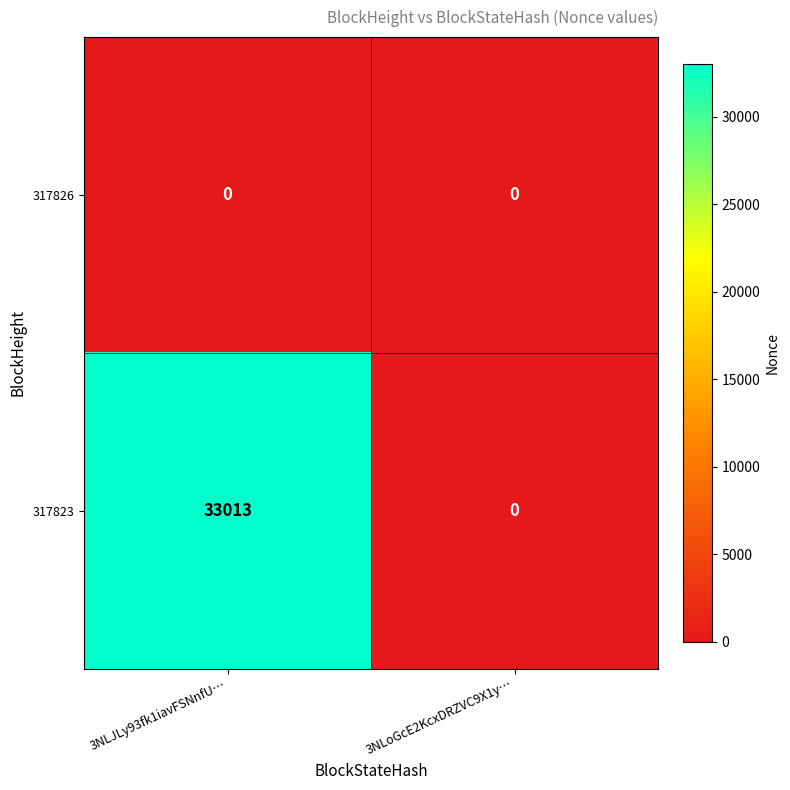

What is the sum of all 317823 values?

33013